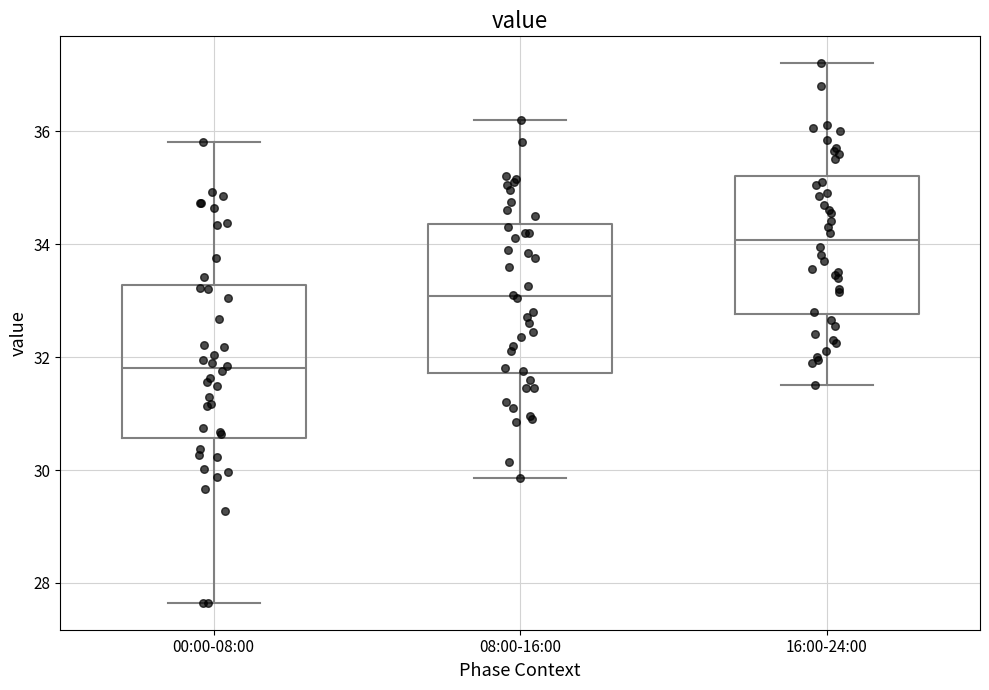

Reading left to right, transcribe this box plot: for each box, give where its median line is, the range the box spans, and where its two whiskers end, as read against the y-axis. The values are not printed on the chart, so give them approximately, as read against the axis.

00:00-08:00: median 31.8, box 30.6 to 33.2, whiskers 27.6 to 35.8
08:00-16:00: median 33.0, box 31.8 to 34.4, whiskers 29.8 to 36.2
16:00-24:00: median 34.0, box 32.8 to 35.2, whiskers 31.6 to 37.2